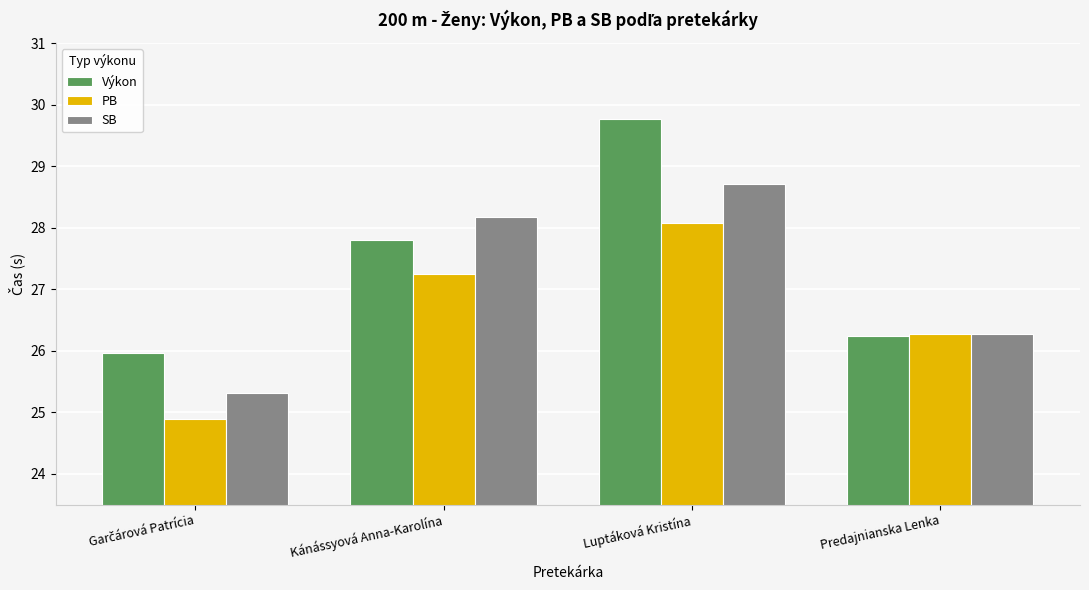

List the series in order of their overall mean, lowest first.

PB, SB, Výkon